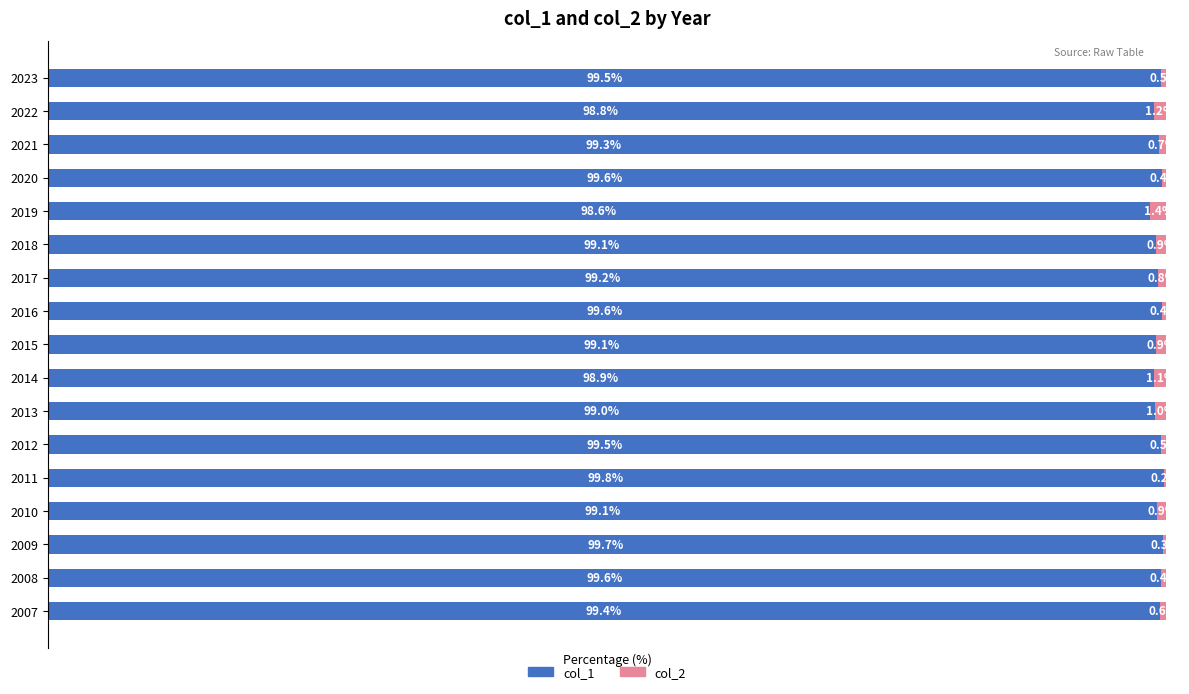

Which series has the widest spread of values?

col_1